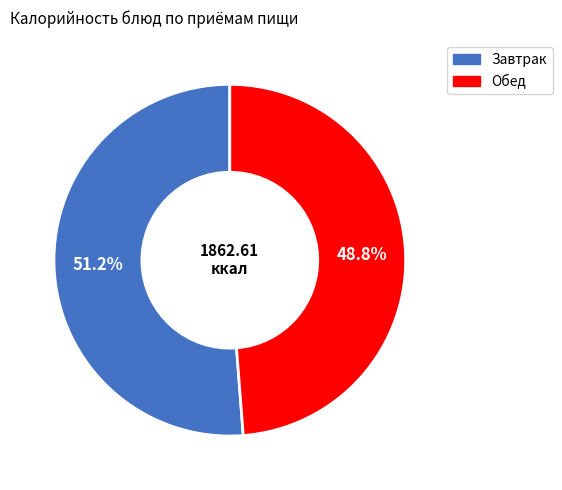

Does any single category account for the majority?

Yes